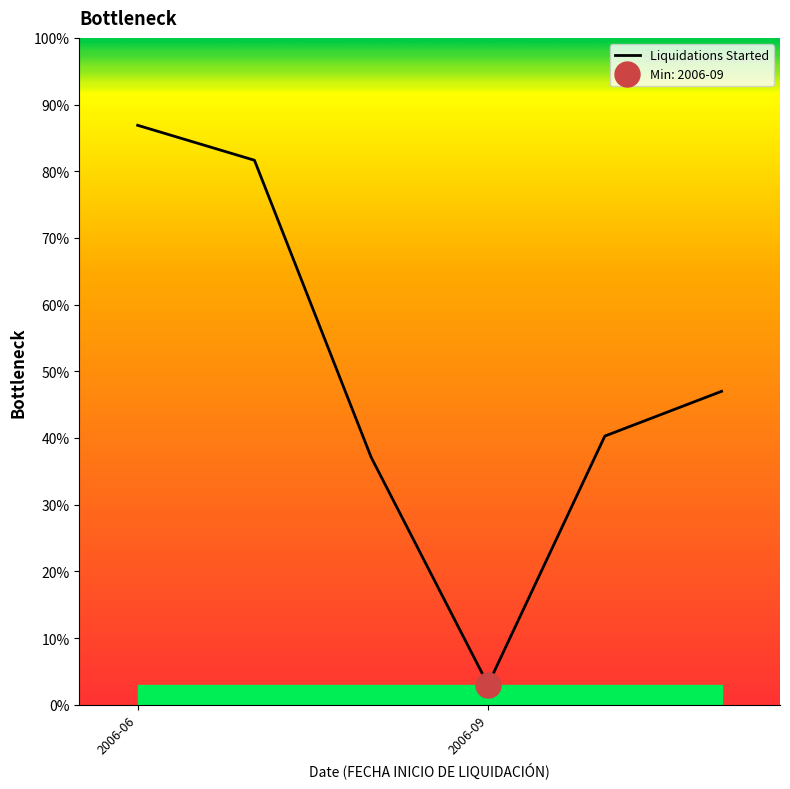

What is the sum of all values?

295.9